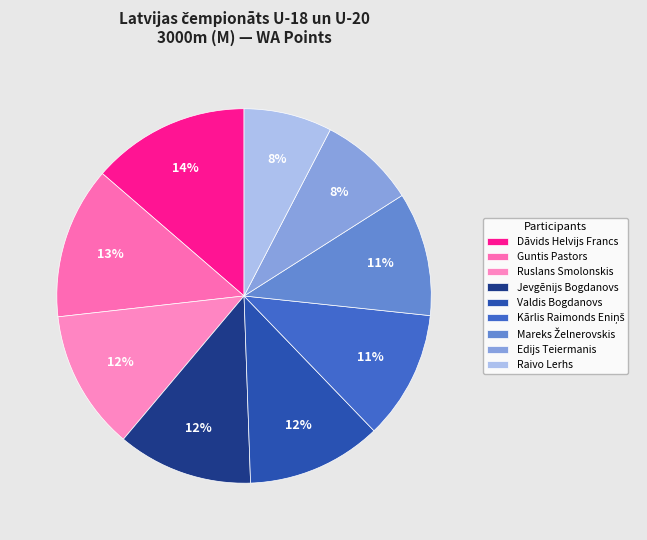

The Ruslans Smolonskis slice represents 1% of the pie. True or false?

False